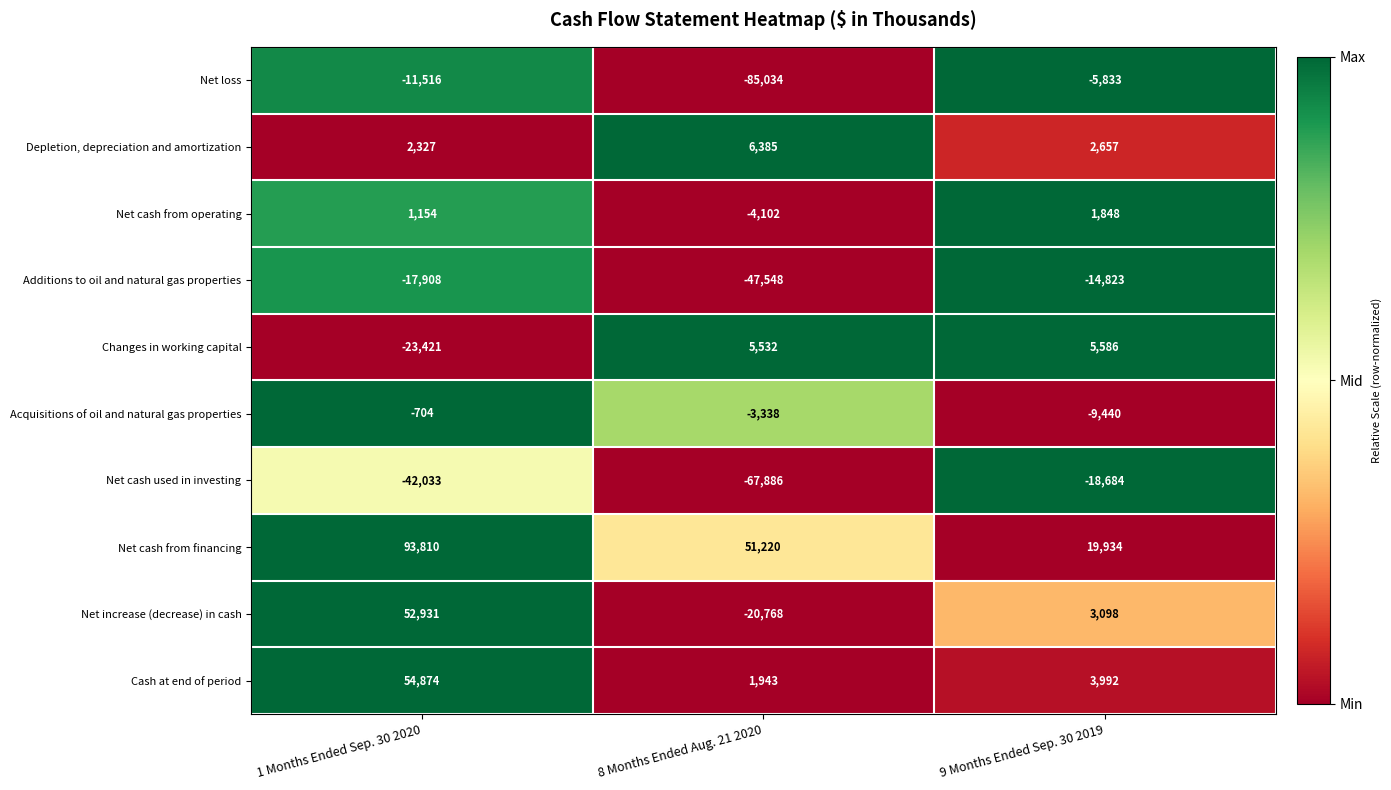

What is the spread (max minus min) of values at 9 Months Ended Sep. 30 2019?

38618